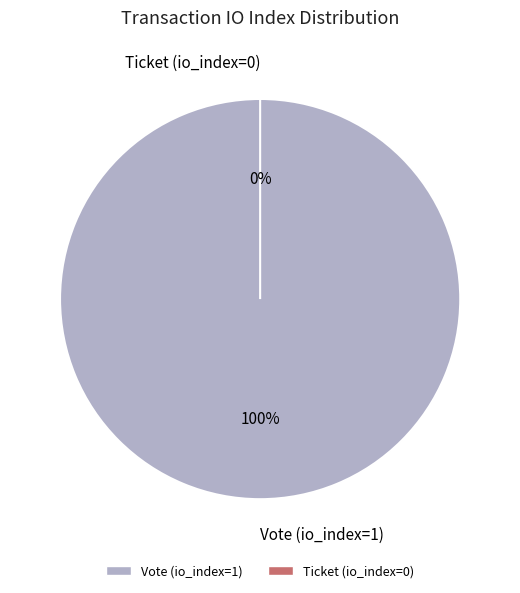

To the nearest percent, what is the difference between the largest and smallest slice percentages?

100%